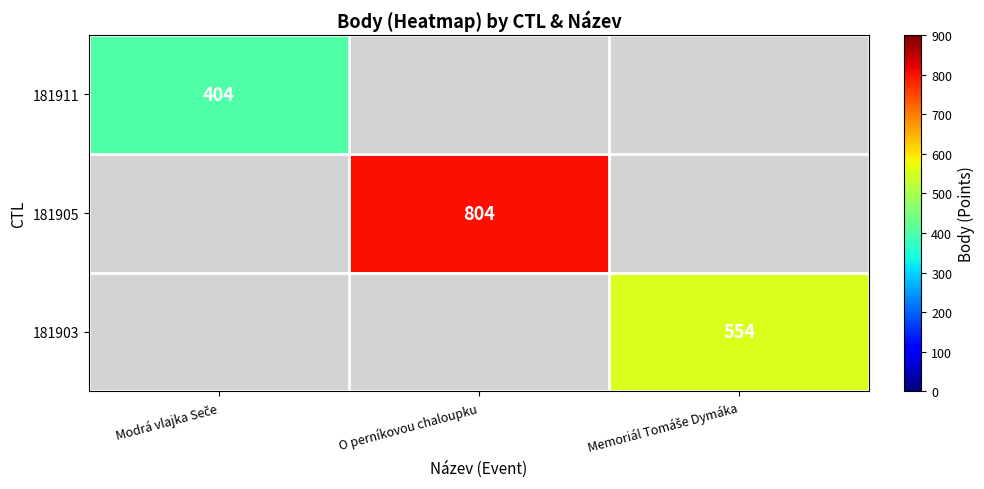

The value of 181905 at O perníkovou chaloupku is 1445. True or false?

False